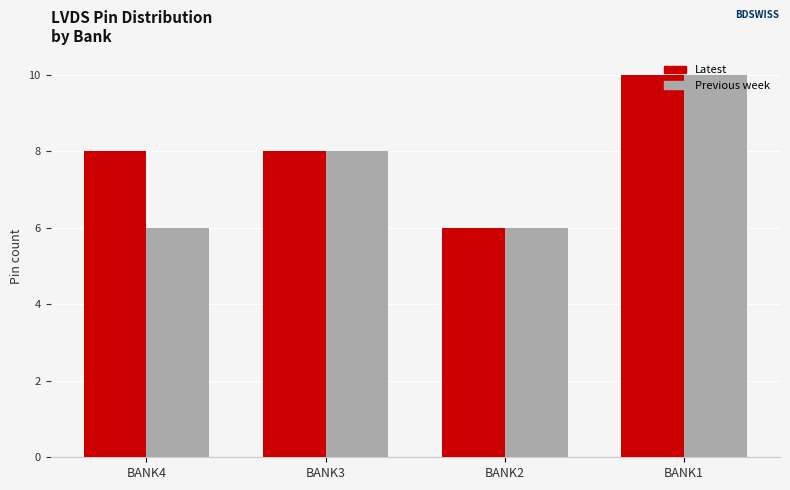

Reading left to right, transcribe all the data shown in this chart.

Latest: 8	8	6	10
Previous week: 6	8	6	10